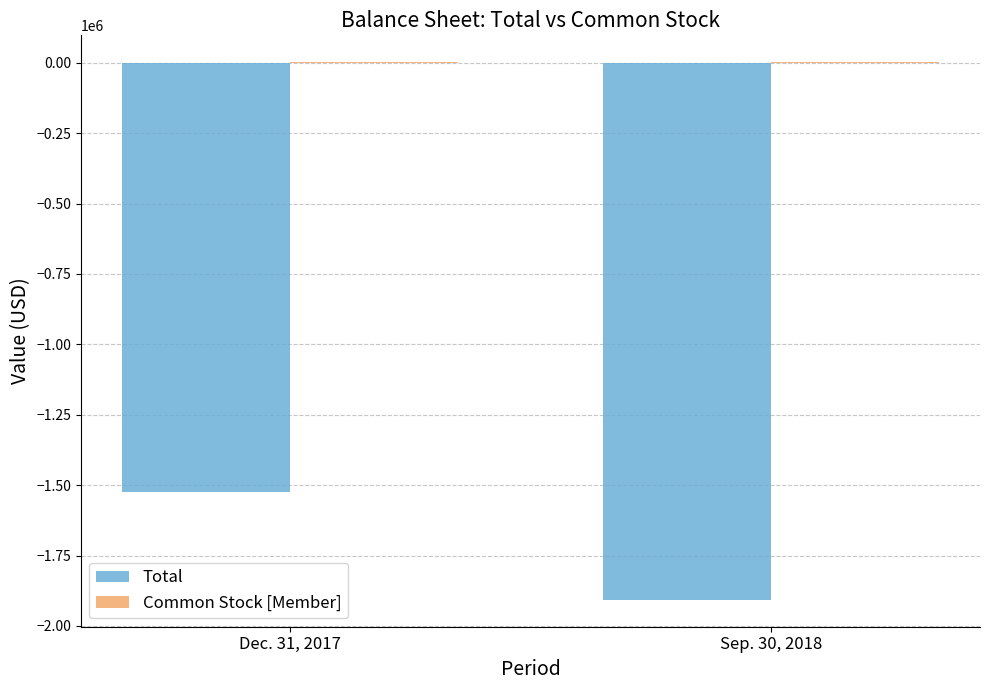

At which label is Total closest to -1716051?

Dec. 31, 2017